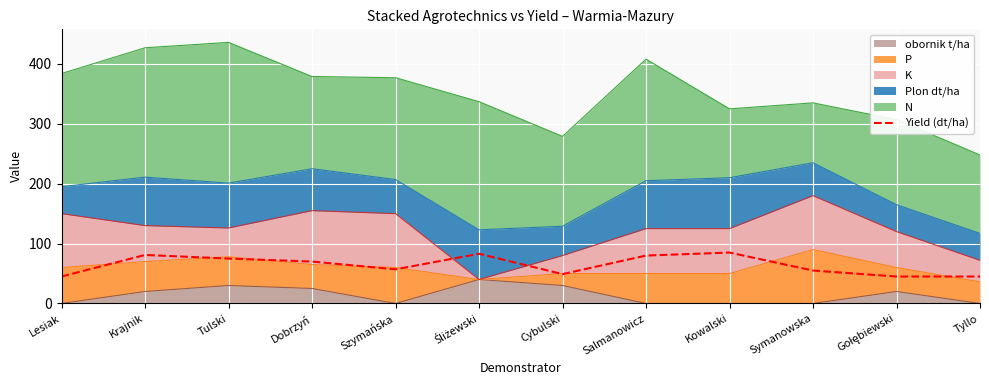

What is the difference between the values at Tyllo and Kowalski?

40